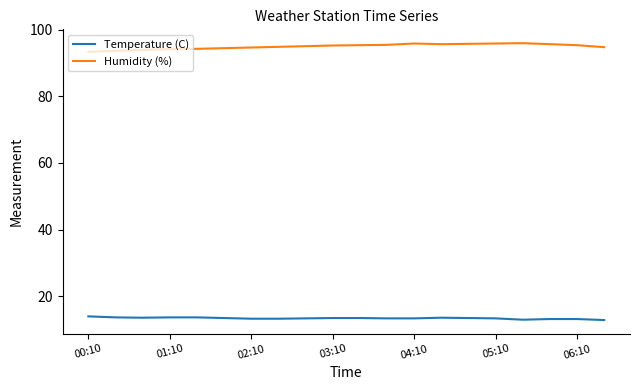

What is the sum of all Temperature (C) values?

266.8